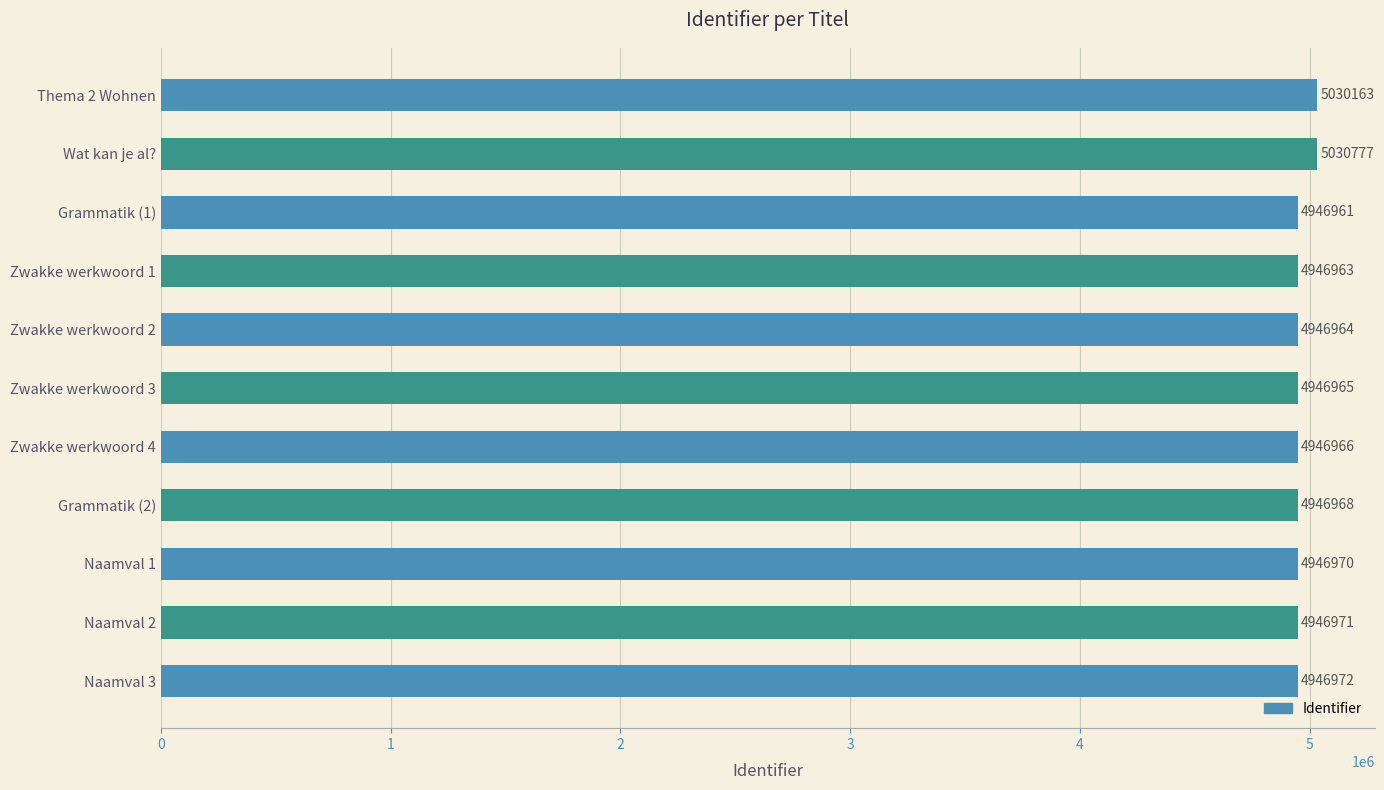

What is the sum of all values?

54583640